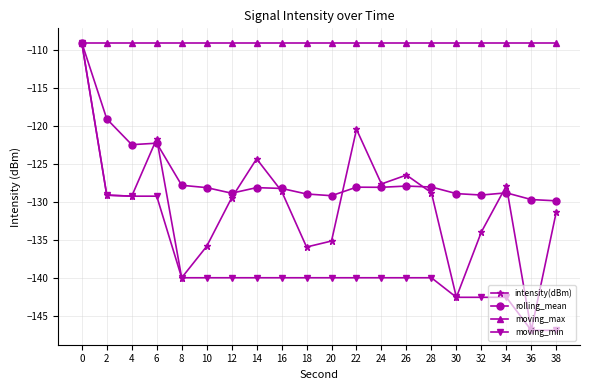

What is the maximum value shown in the chart?

-109.0